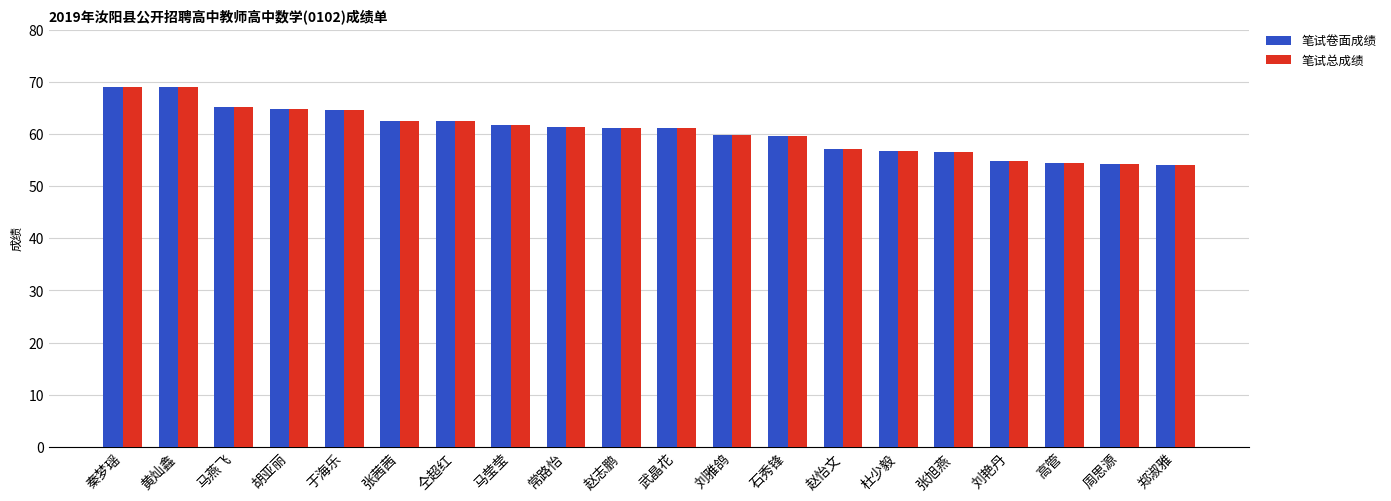

What is the label of the 20th bar from the right?

秦梦瑶